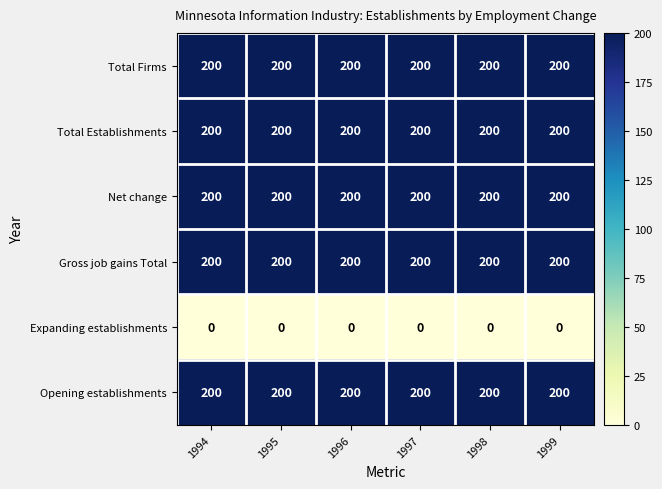

True or false: Expanding establishments has a value of 0 at 1996.

True